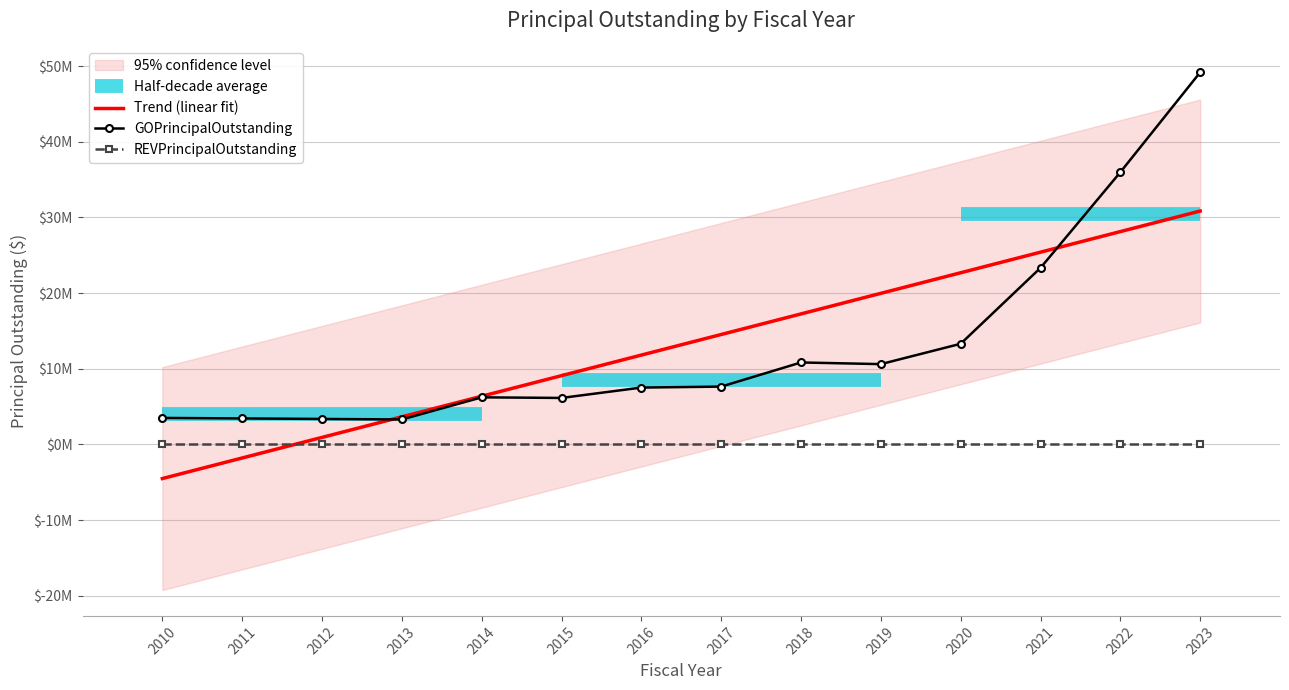

Is this an area chart (filled region under the line)?

No